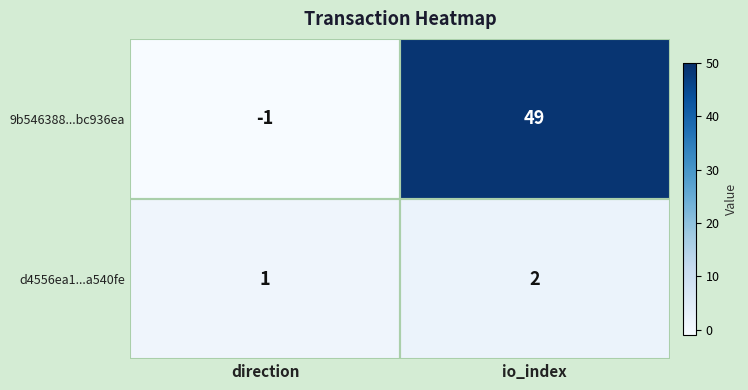

What is the difference between the highest and lowest values at io_index?

47